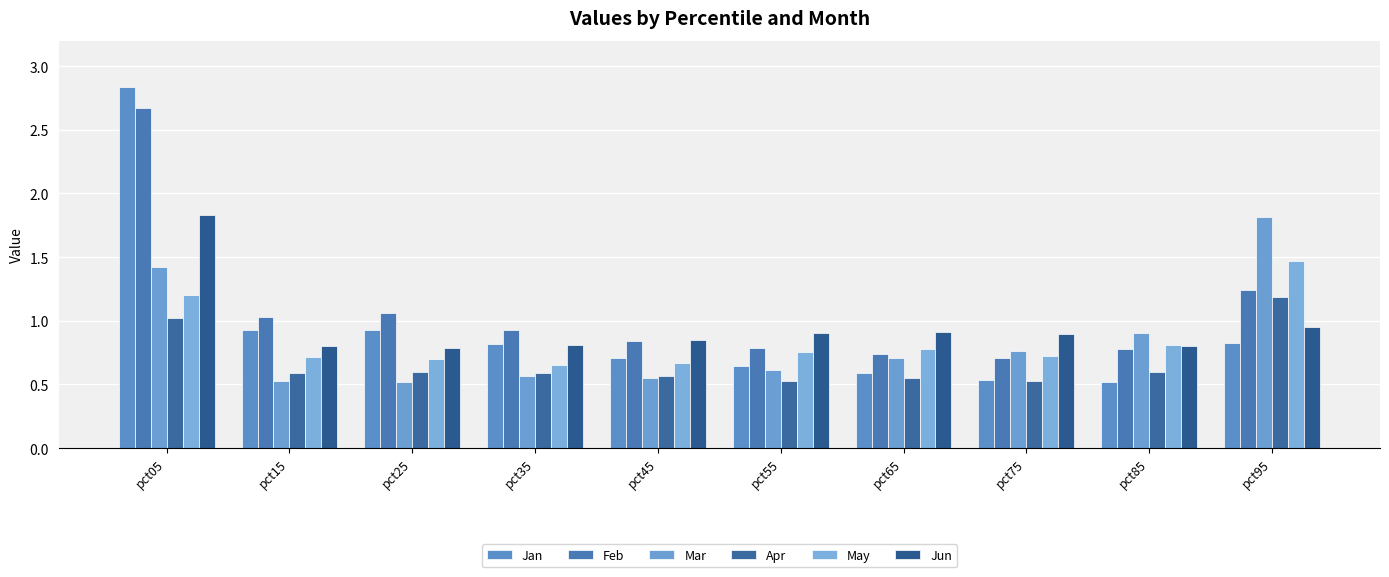

Are the bars grouped side by side (vs. stacked)?

Yes